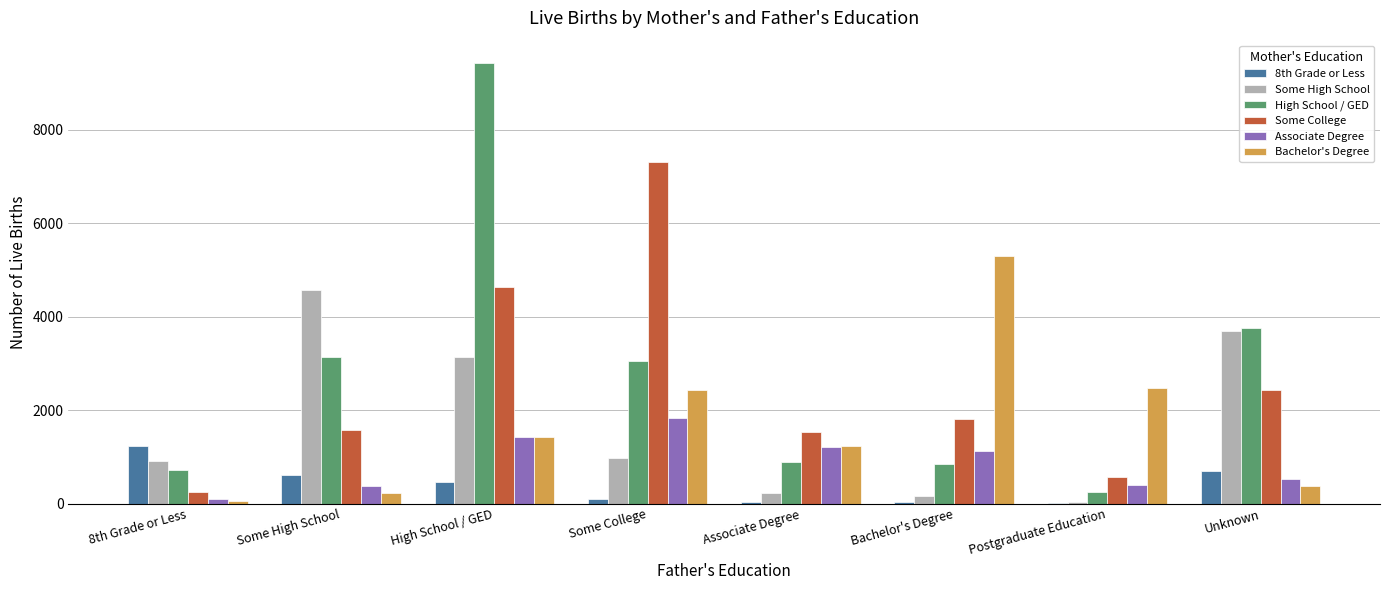

What is the greatest value displayed?

9438